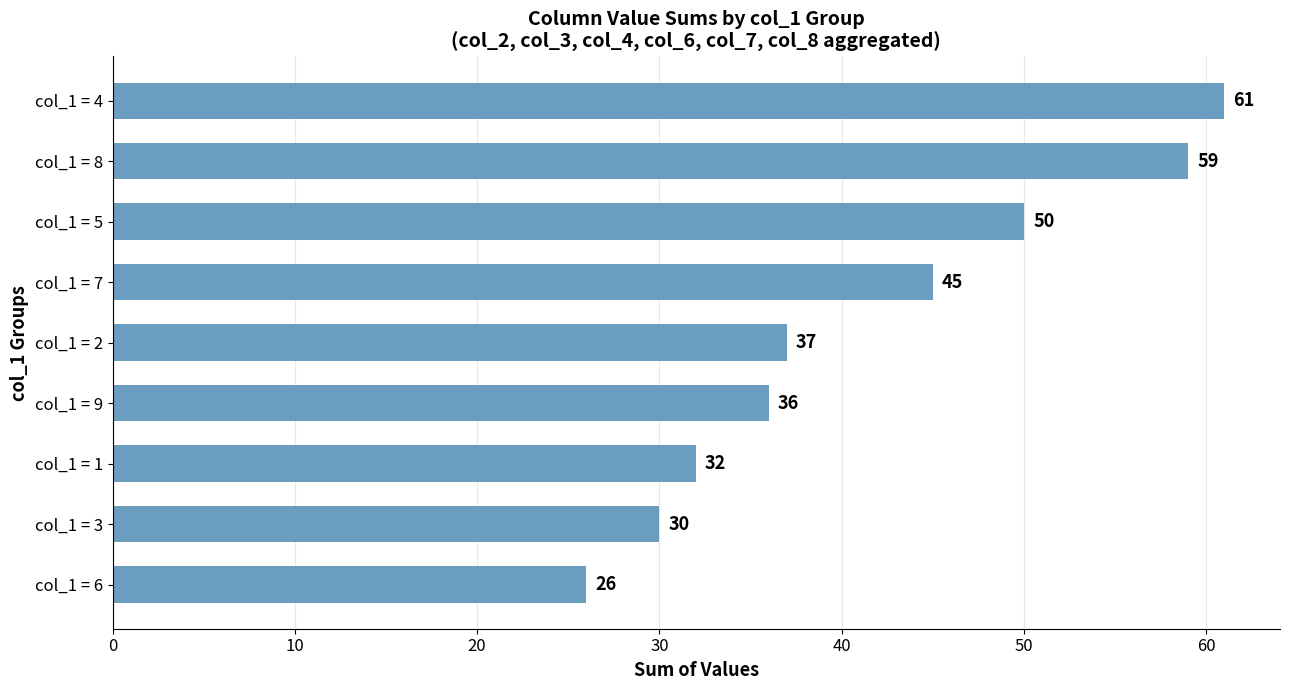

What is the difference between the maximum and minimum values?

35